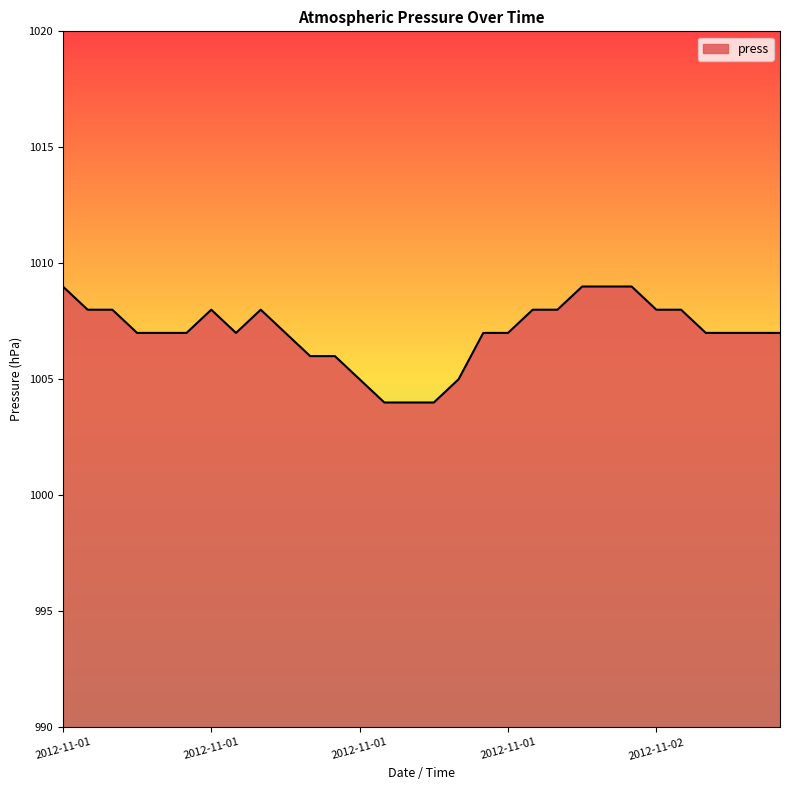

What is the difference between the maximum and minimum values?

5